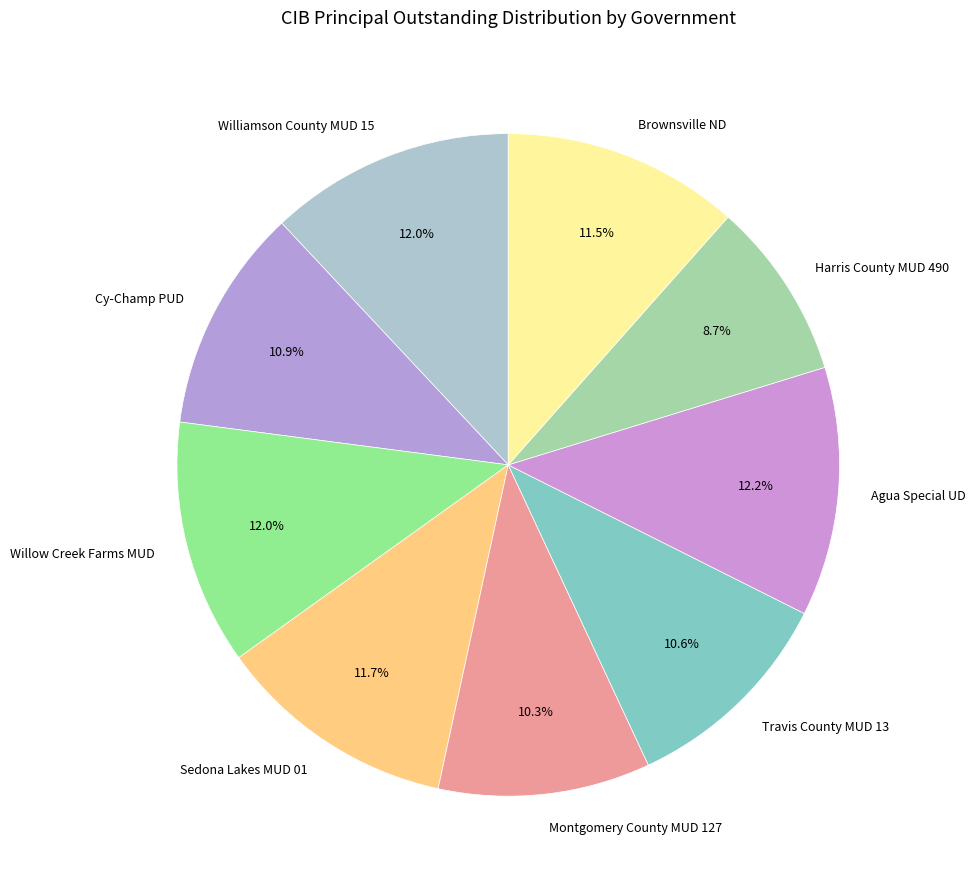

To the nearest percent, what is the difference between the Harris County MUD 490 and Williamson County MUD 15 slice percentages?

3%